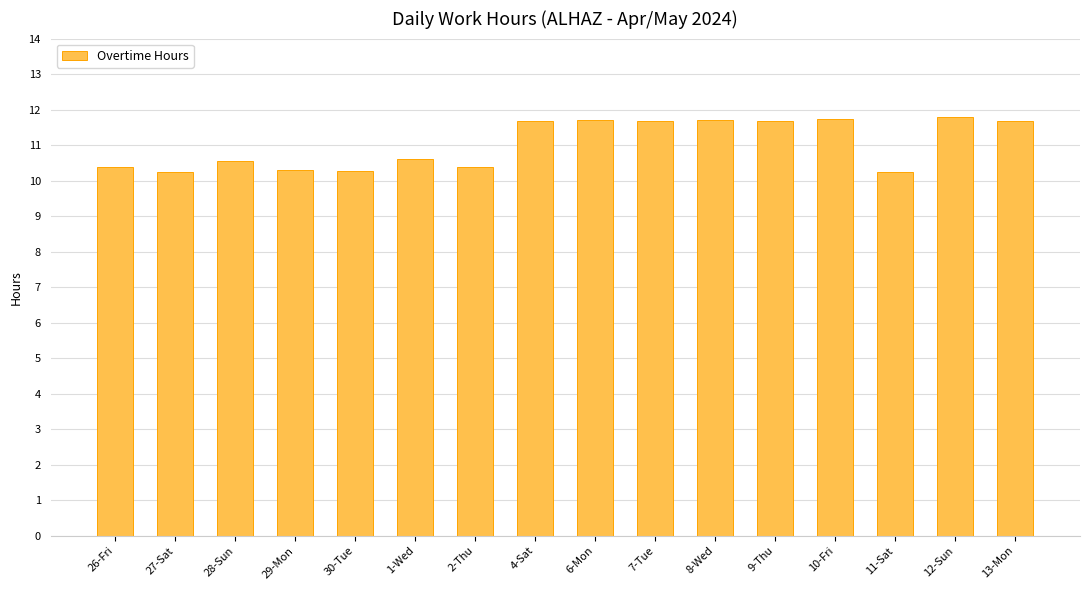

What is the maximum value shown in the chart?

11.8